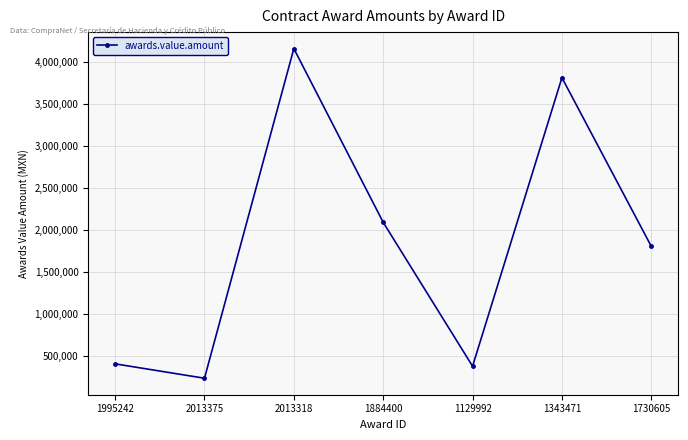

At which label does the data first exceed 1803060?

2013318